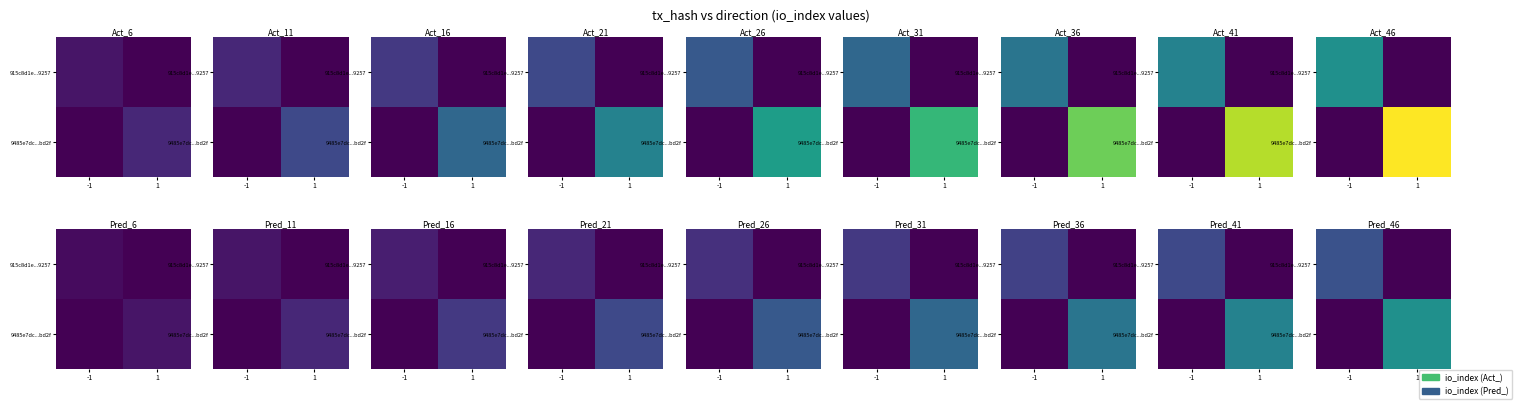

Which series changed the most between -1 and 1?

9485e7dc...bd2f